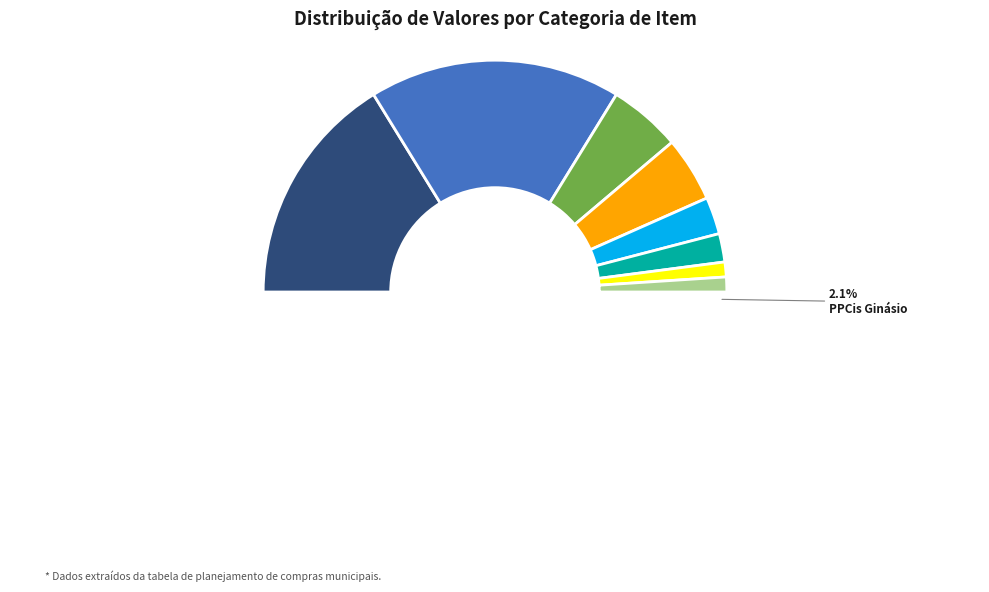

Is there any slice that represents more than half of the pie?

No